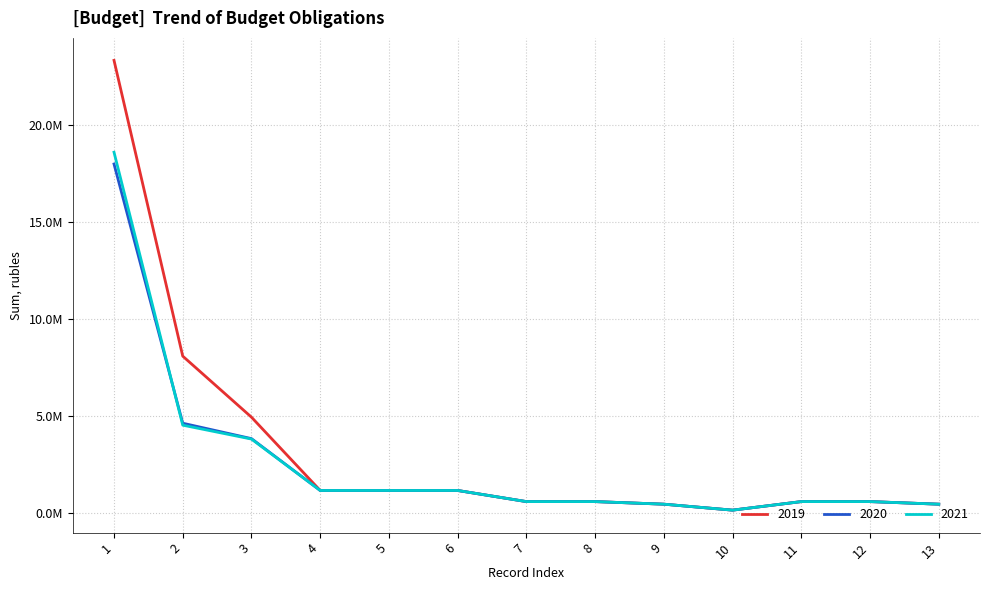

True or false: 2021 and 2019 intersect in this chart.

False